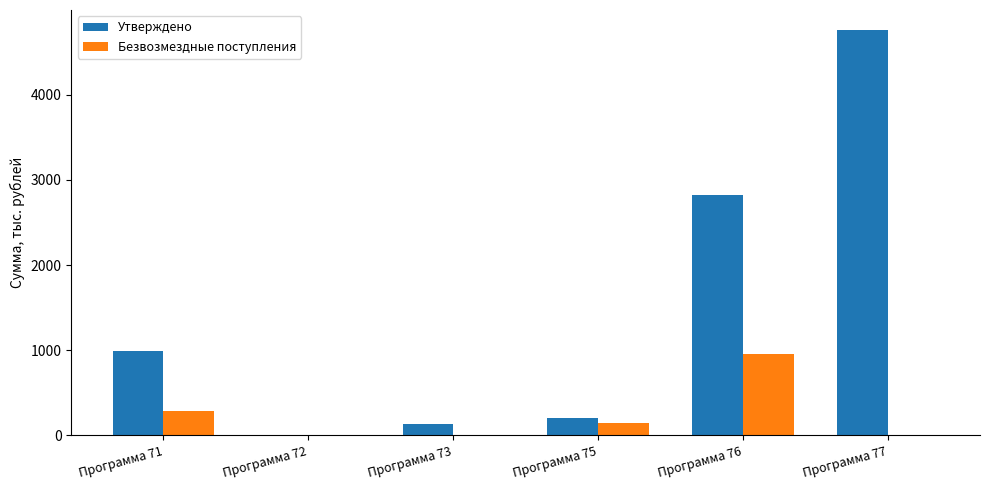

What is the approximate value of Утверждено at Программа 71?

989.0